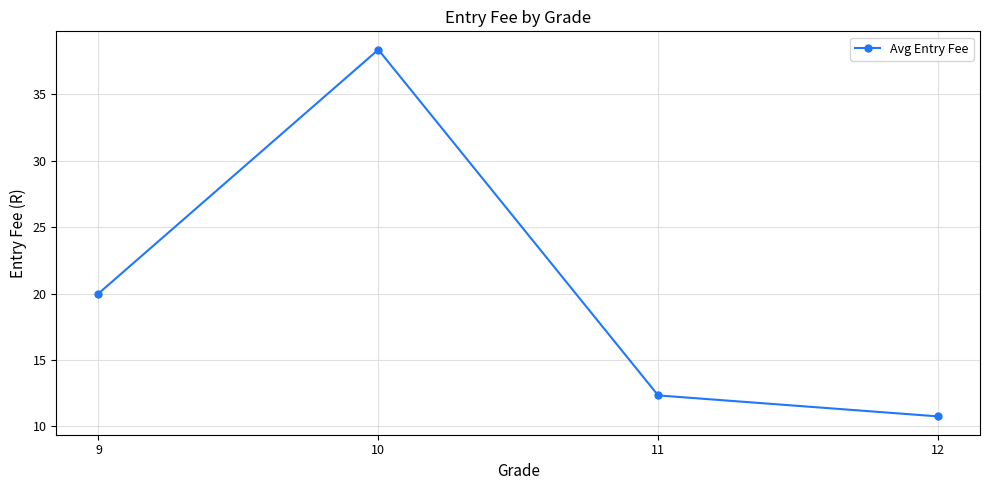

True or false: the data has more than 0 interior local peaks.

True